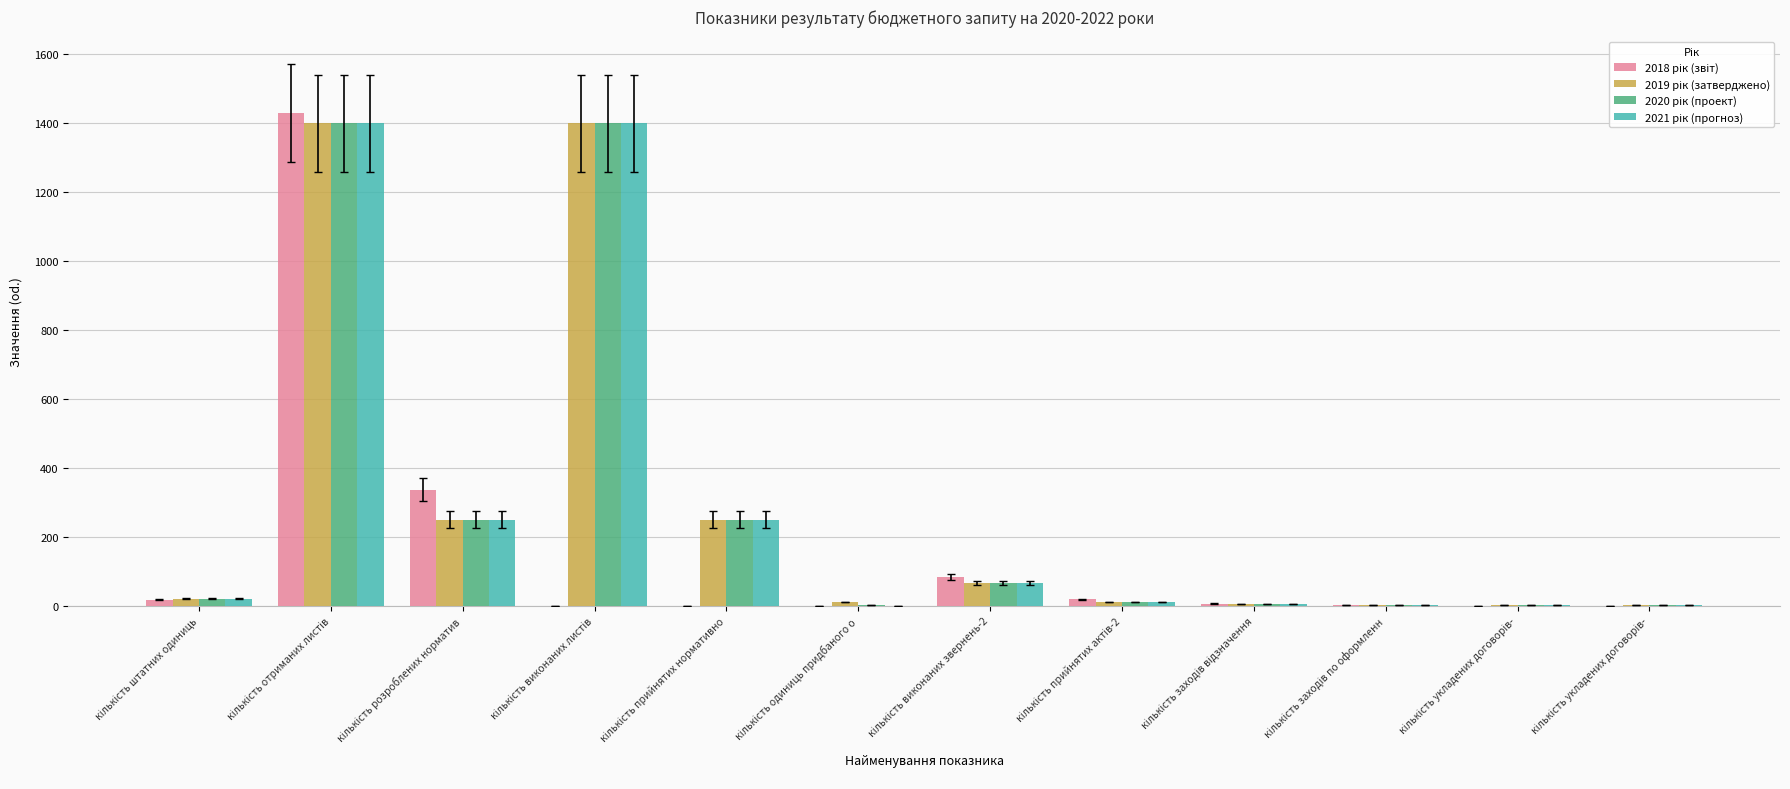

Count the number of categories in the chart.

12